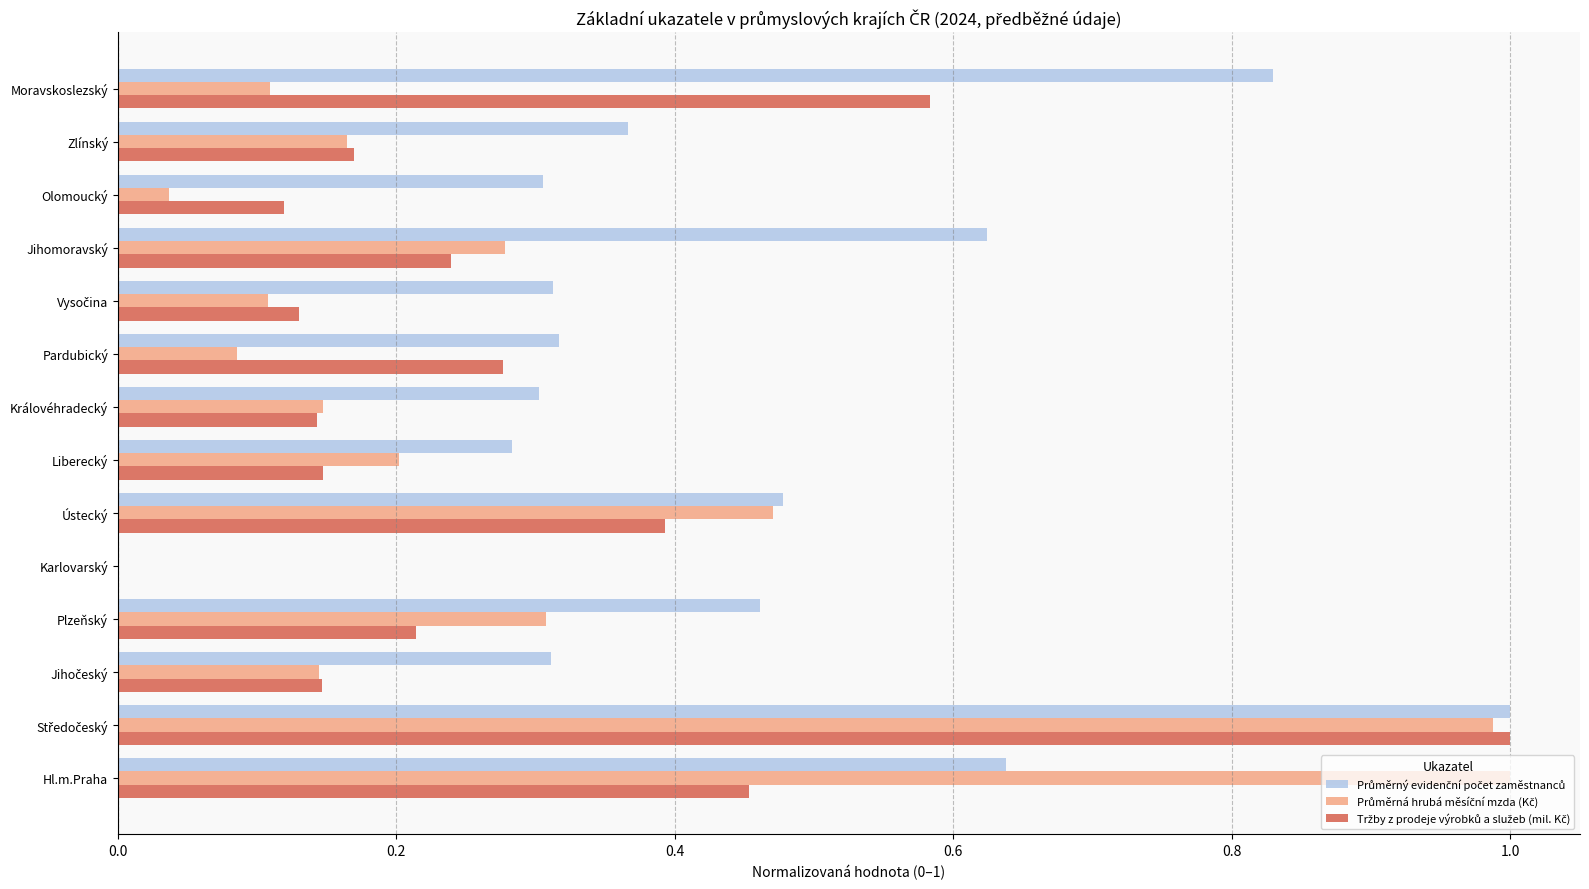

What is the total value across all series at Moravskoslezský?

1.5